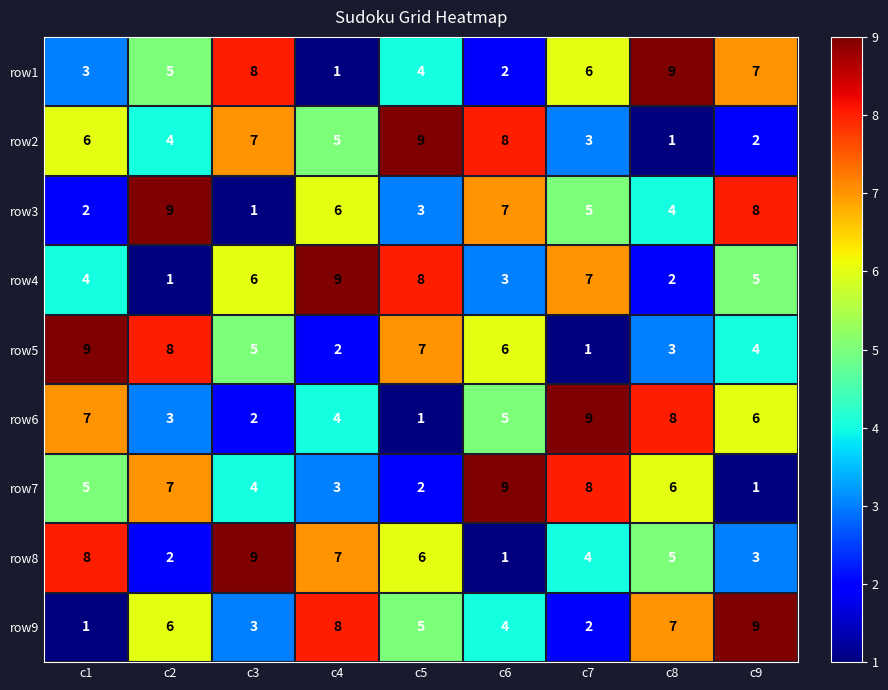

The row2 series shows 4 at c1. True or false?

False